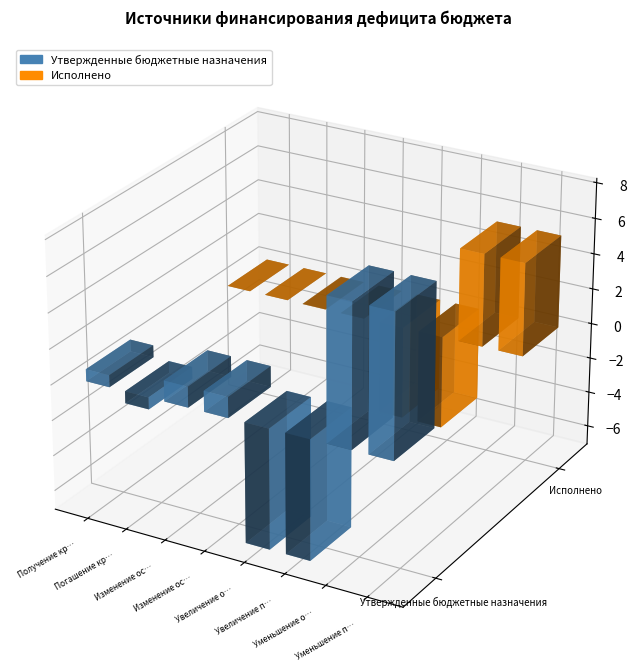

True or false: Исполнено has a value of -126973.9 at Изменение остатков на счетах.

True